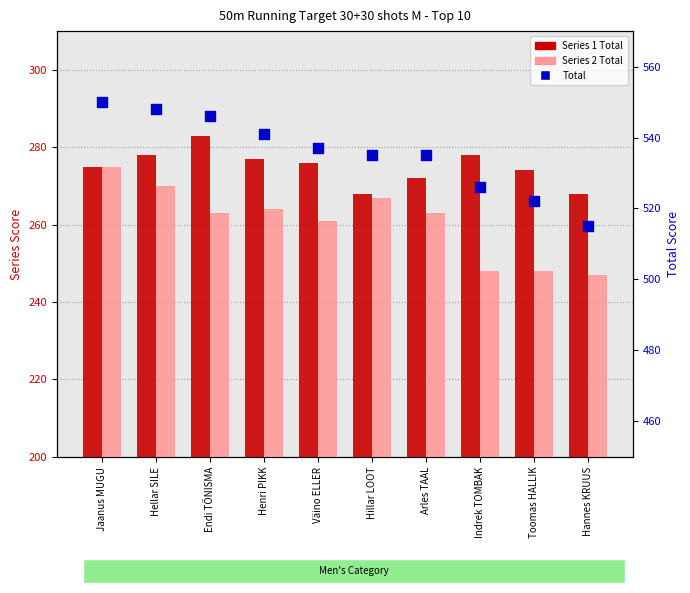

What are all the series names shown in the legend?

Series 1 Total, Series 2 Total, Total